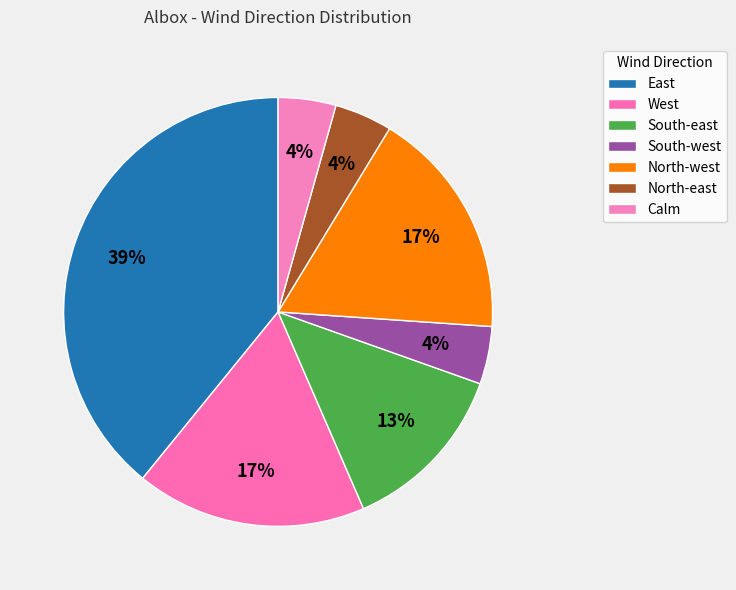

To the nearest percent, what percentage of the pie is East?

39%